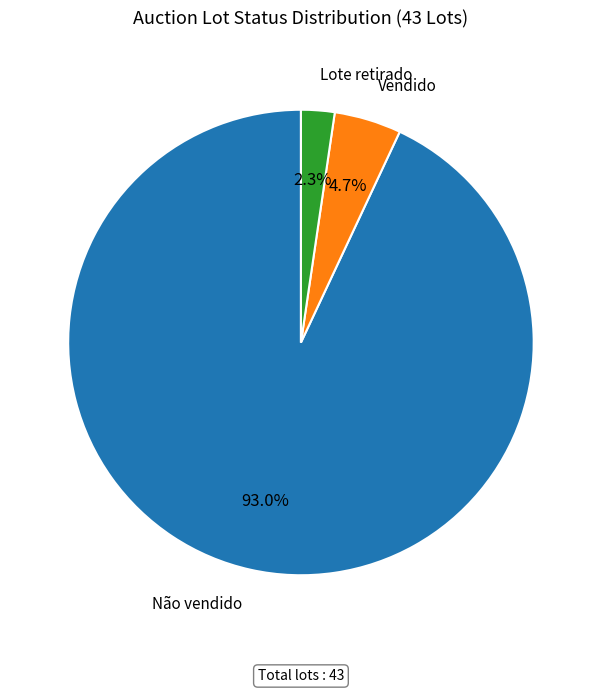

Combined, do Lote retirado and Vendido account for over 50%?

No